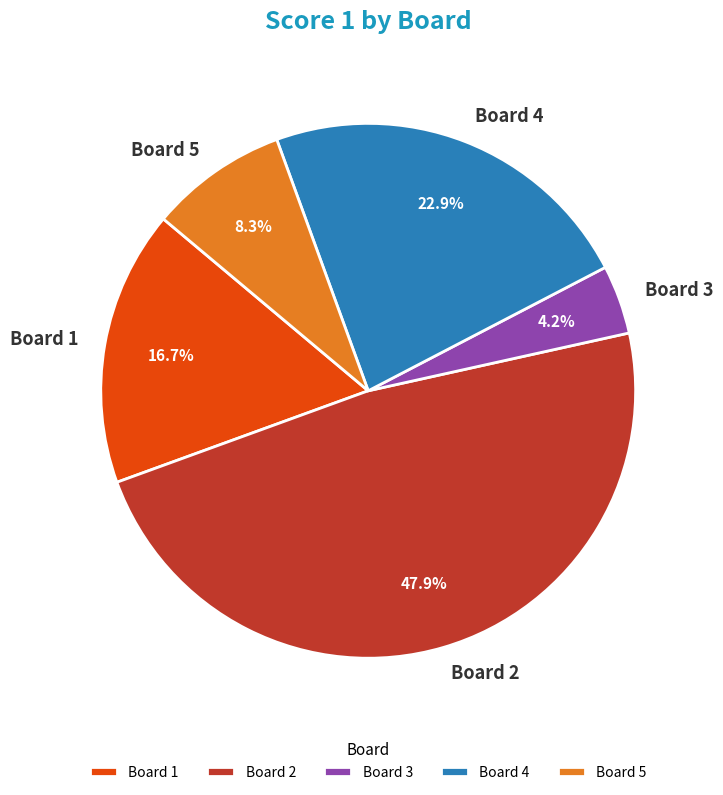

Is Board 2 the majority of the pie?

No